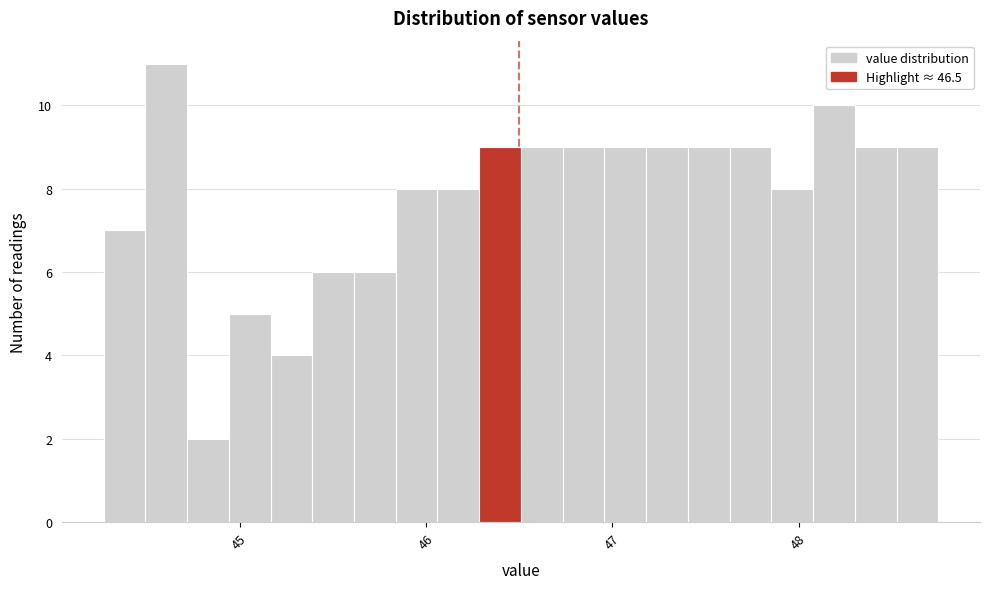

Around what value on the x-axis is the tallest bar? Give the approximate position of its centre, as read against the axis.

44.6